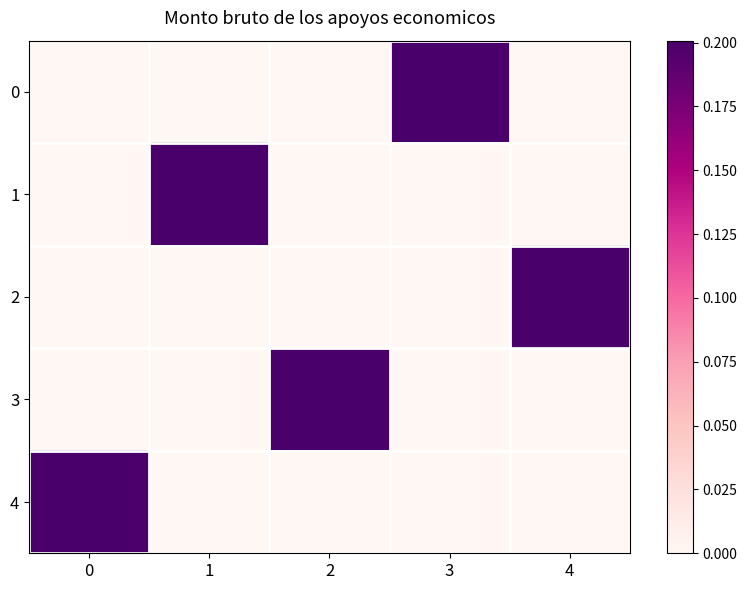

At how many categories does at least one series exceed 0?

5